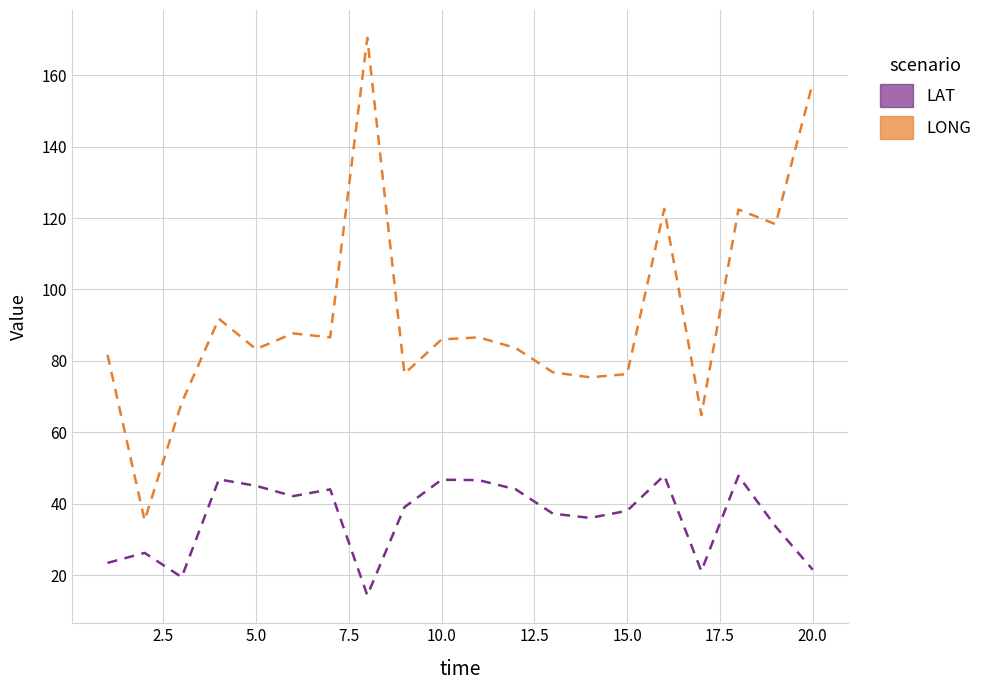

Rank the series by their maximum value, from lowest to highest.

LAT, LONG